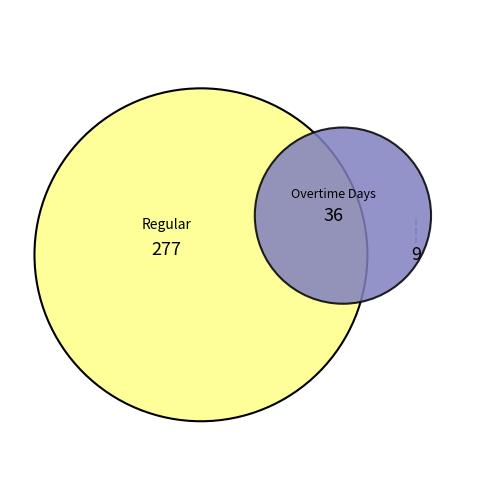

True or false: 3-Sun accounts for 13% of the total.

False